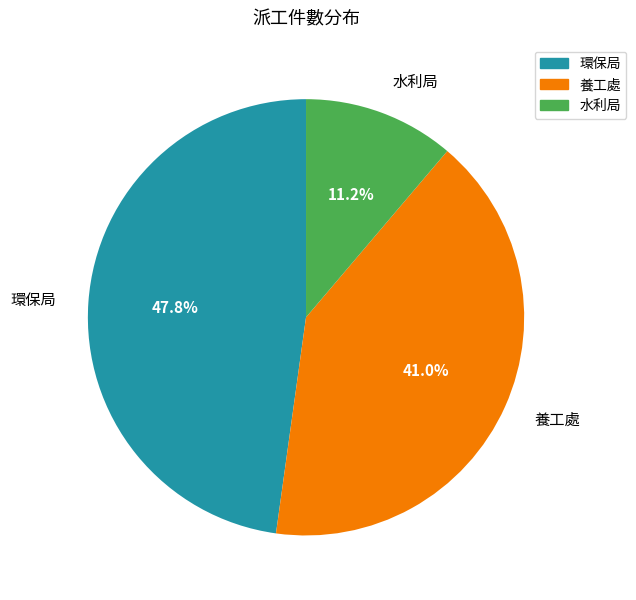

Is it true that 環保局 is 57% of the pie?

False